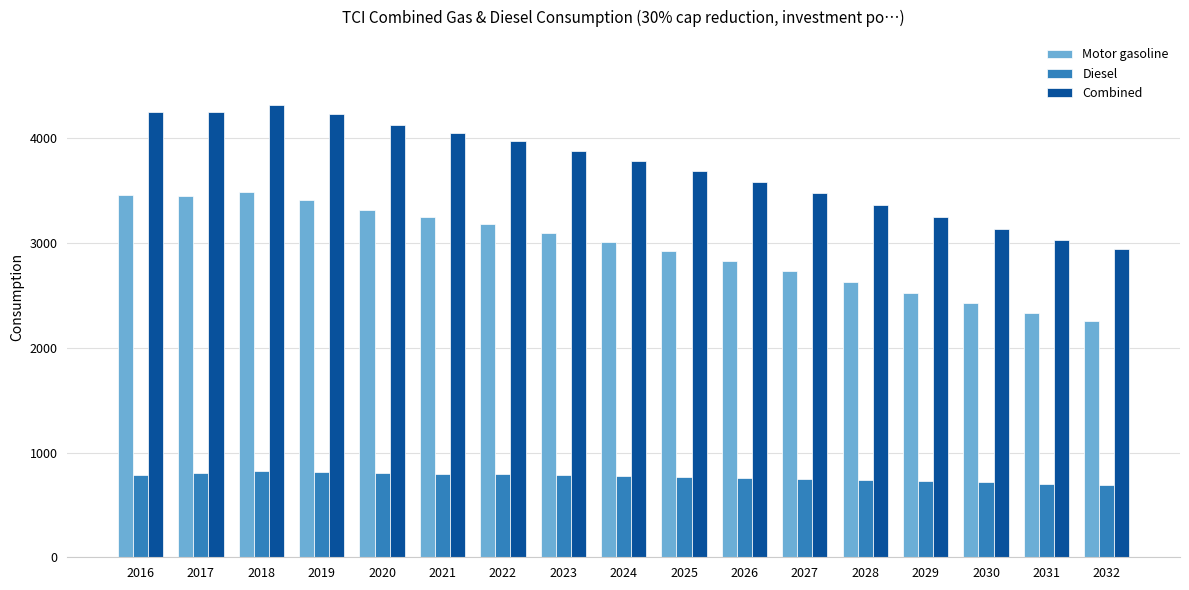

What is the highest value of the Diesel series?

826